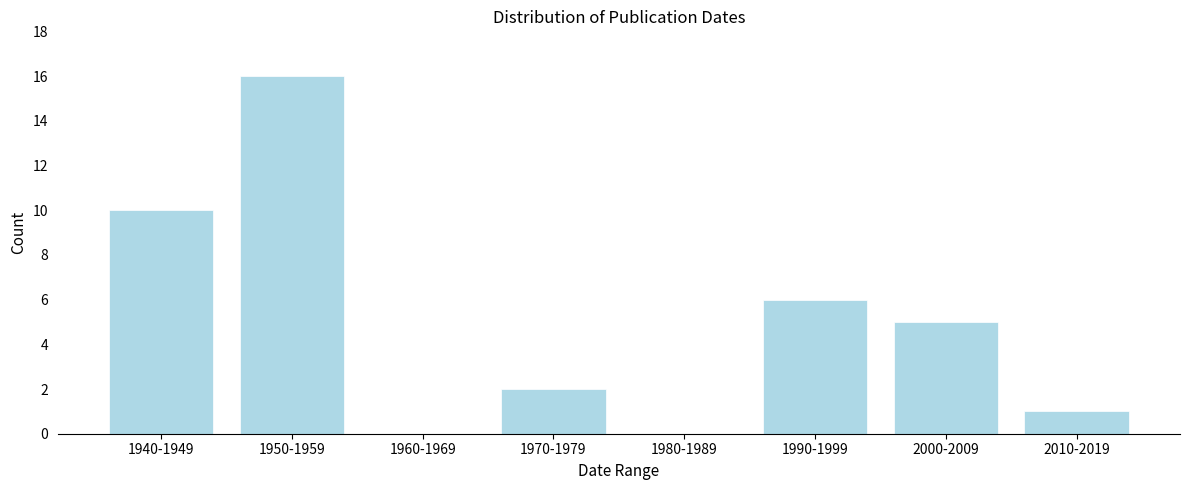

Reading left to right, what are all the values shown in this chart?

1940-1949=10	1950-1959=16	1960-1969=0	1970-1979=2	1980-1989=0	1990-1999=6	2000-2009=5	2010-2019=1